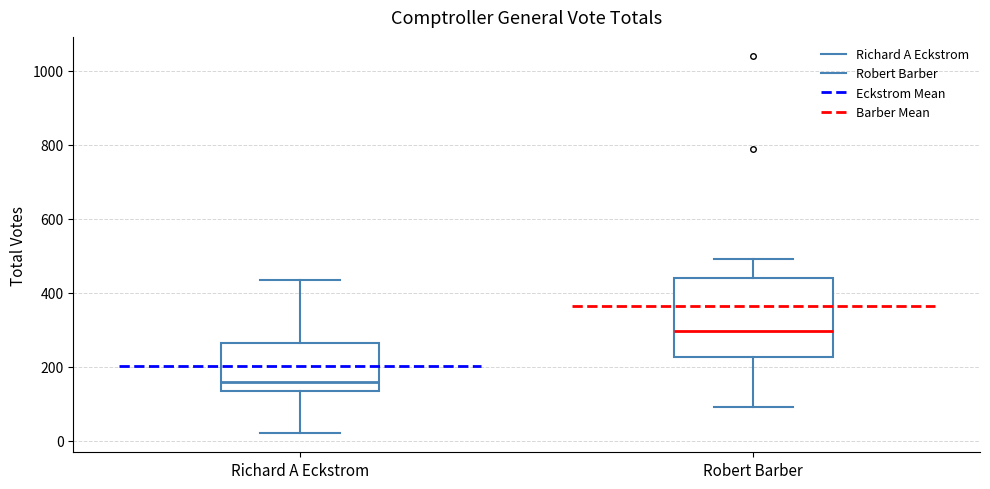

Reading left to right, transcribe this box plot: for each box, give where its median line is, the range the box spans, and where its two whiskers end, as read against the y-axis. The values are not printed on the chart, so give them approximately, as read against the axis.

Richard A Eckstrom: median 160, box 140 to 260, whiskers 20 to 440
Robert Barber: median 300, box 220 to 440, whiskers 100 to 500